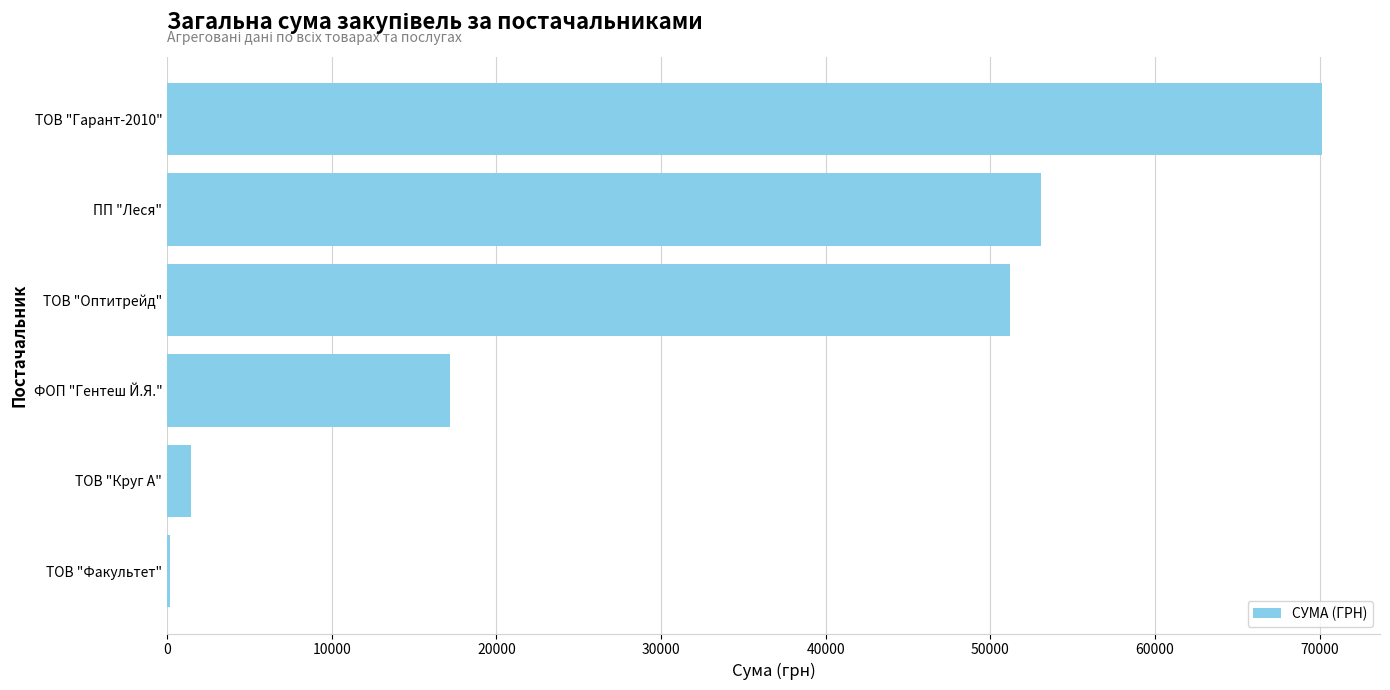

Count the number of values greater than 51204.

3